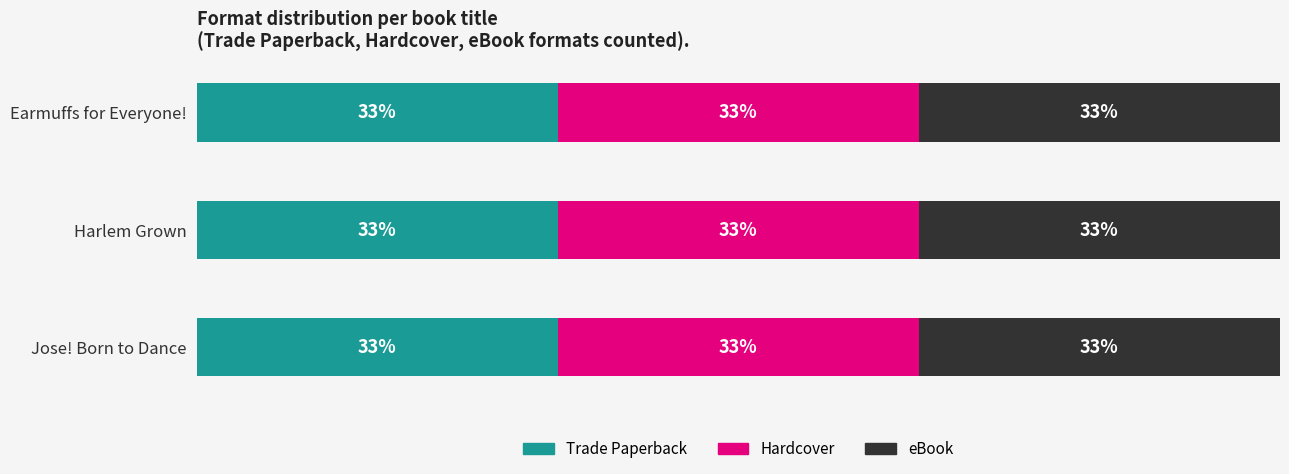

At which category is the sum across all series the highest?

Jose! Born to Dance